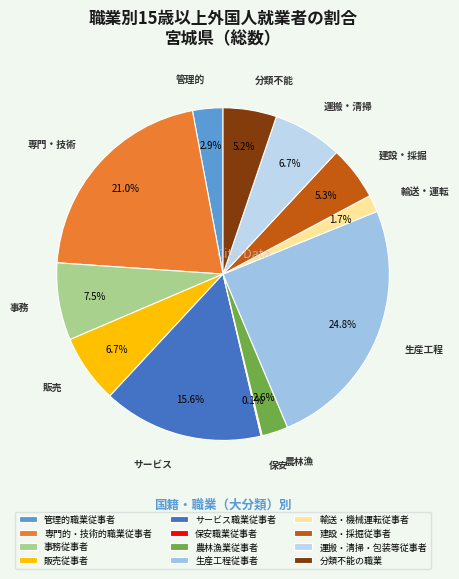

Is there any slice that represents more than half of the pie?

No